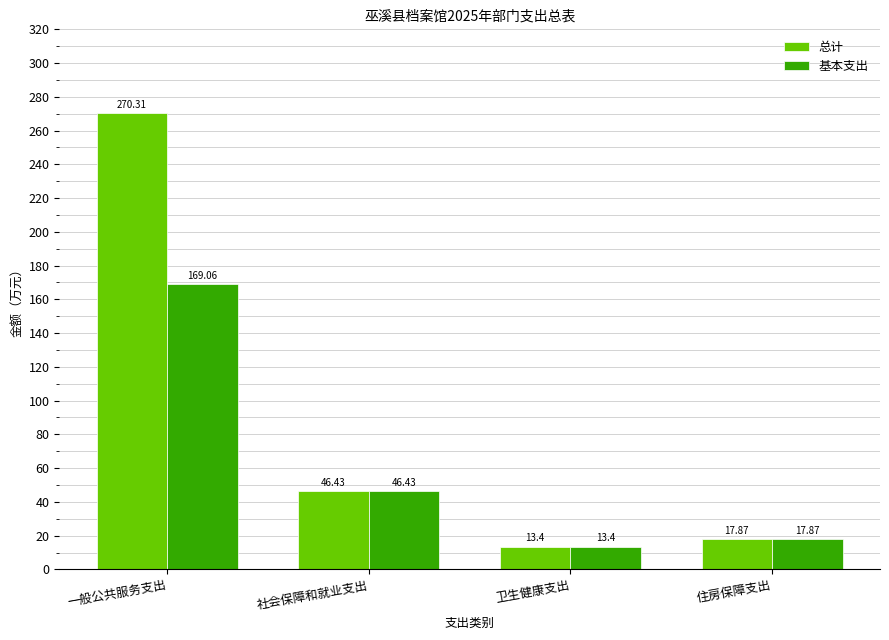

Which series changed the most between 一般公共服务支出 and 卫生健康支出?

总计